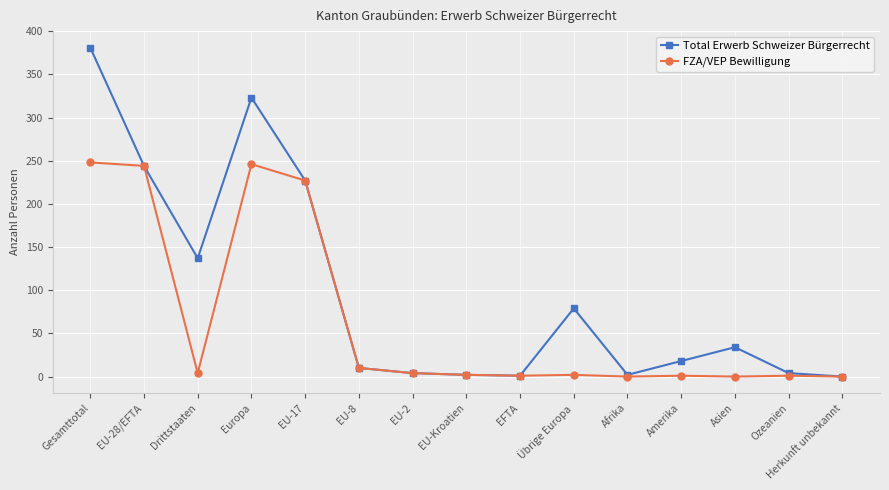

What is the spread (max minus min) of values at Europa?

77